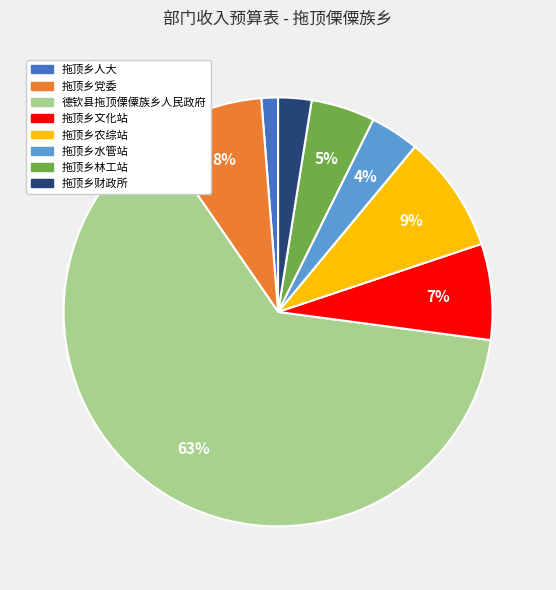

Count the number of slices in the pie.

8